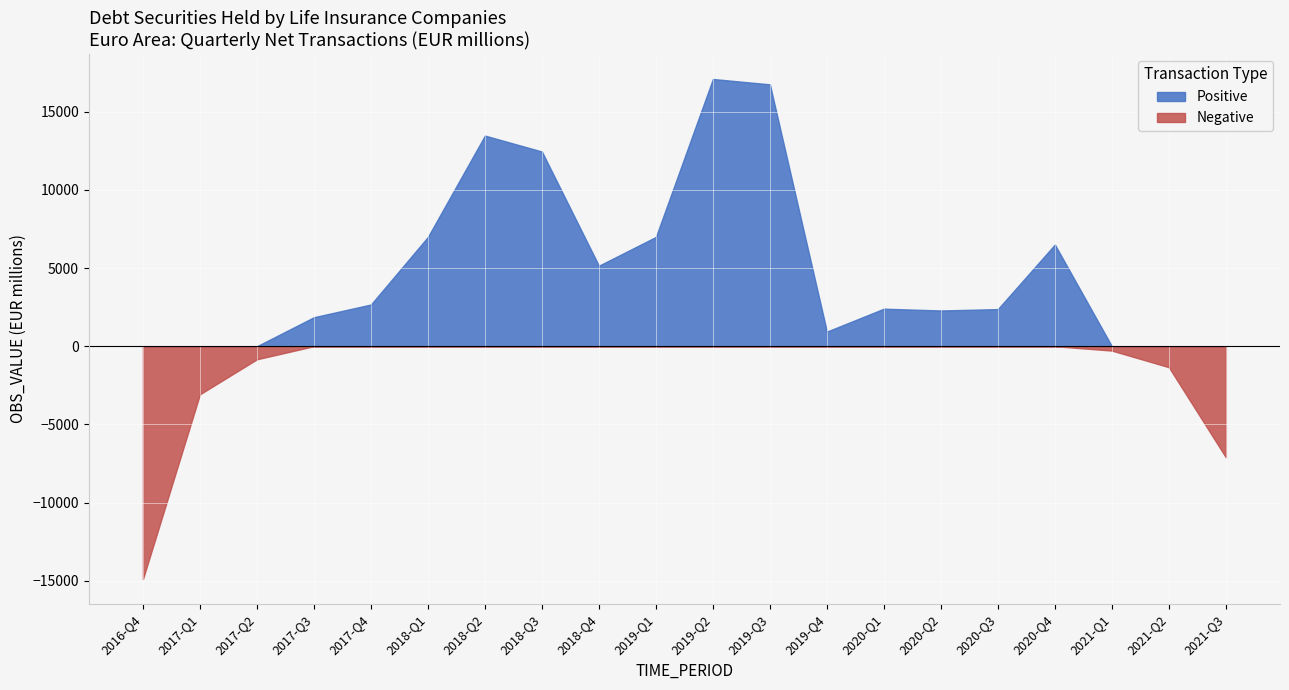

What is the greatest value displayed?

17091.1